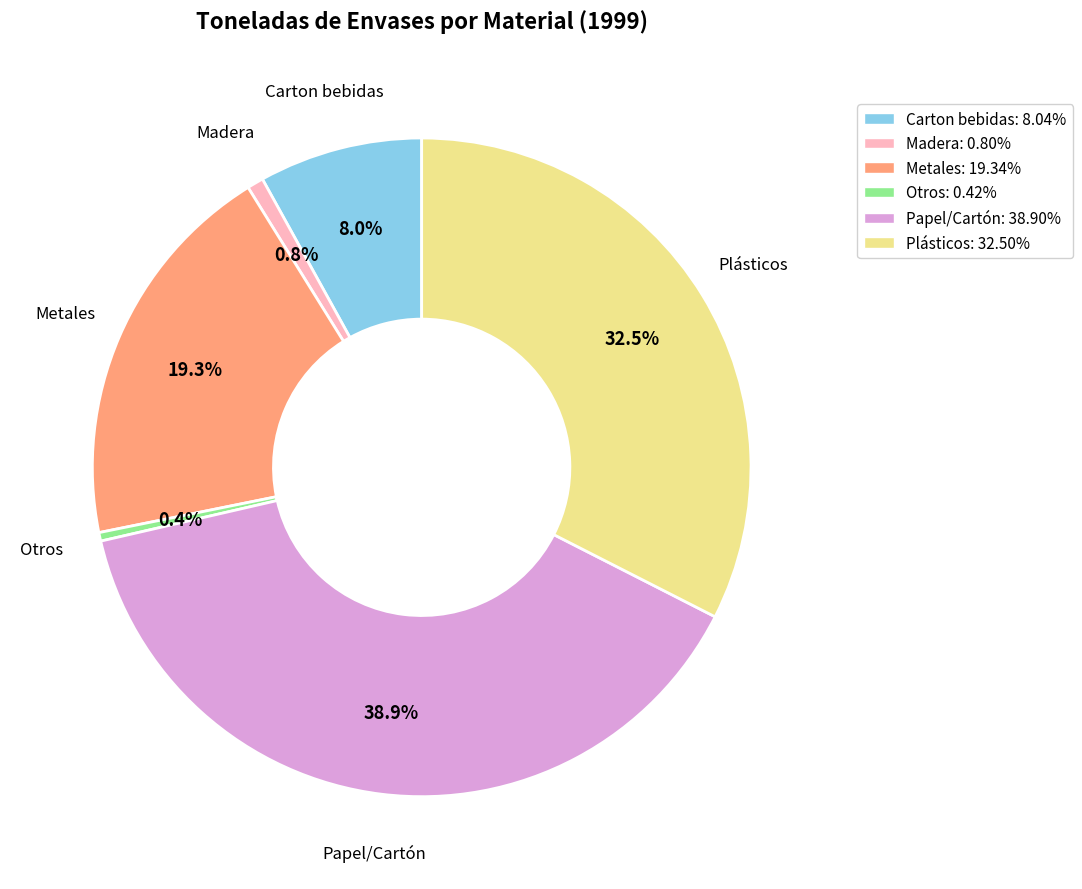

Is the sum of Papel/Cartón and Otros greater than half?

No